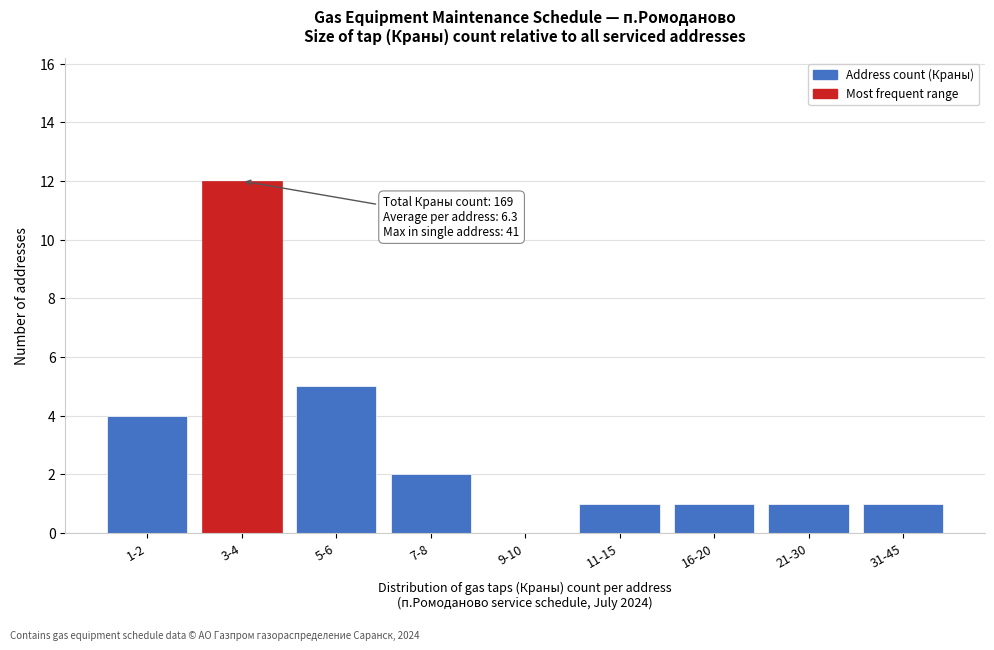

Reading right to left, list all the values displayed in this chart.

31-45=1	21-30=1	16-20=1	11-15=1	9-10=0	7-8=2	5-6=5	3-4=12	1-2=4